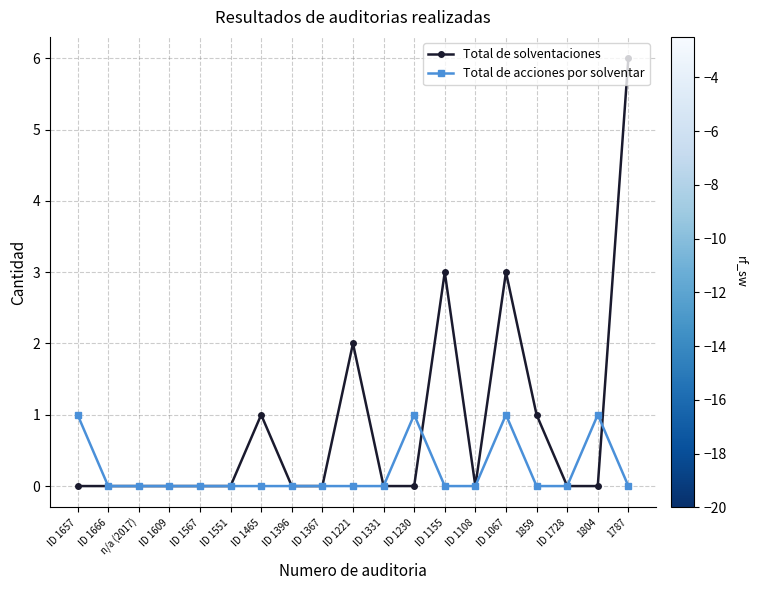

True or false: Total de solventaciones has more than 2 points higher than both neighbors.

True